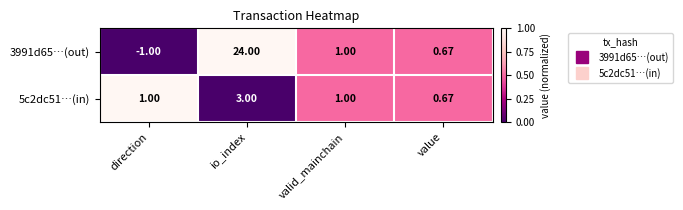

At which label does 5c2dc51…(in) reach its minimum?

value